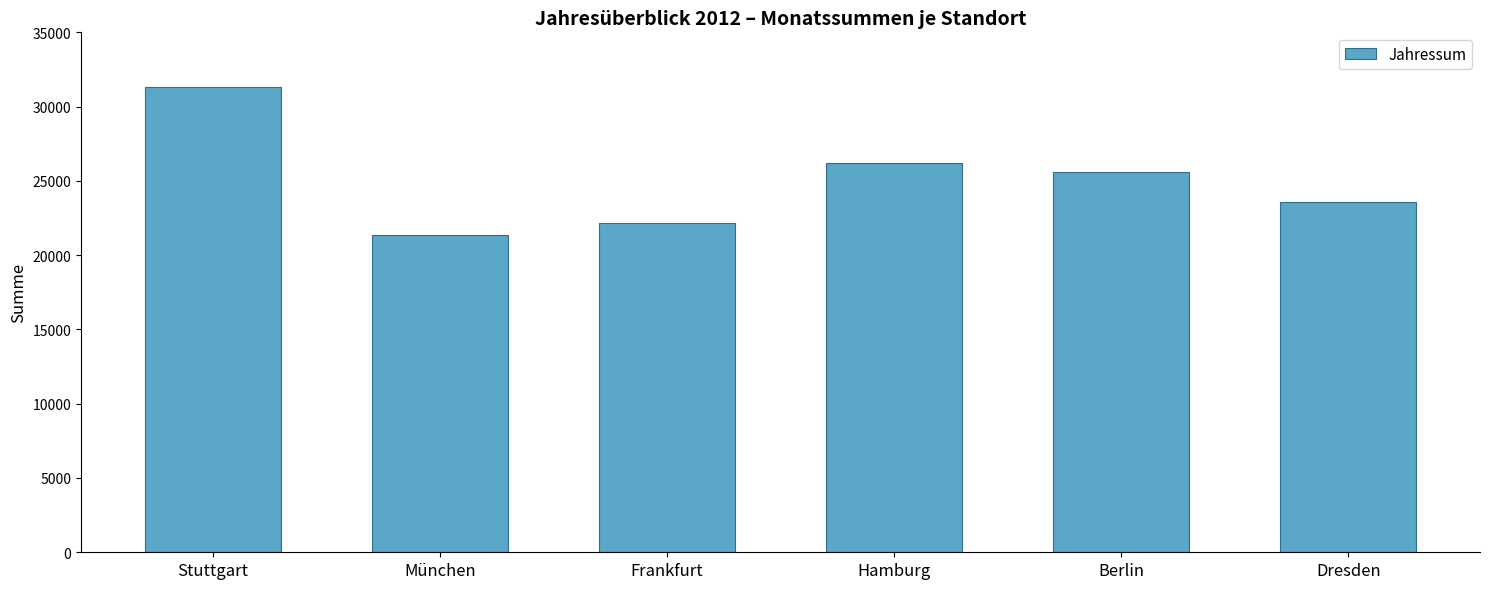

Reading left to right, extract all data points from this chart.

Stuttgart=31332	München=21346	Frankfurt=22192	Hamburg=26202	Berlin=25626	Dresden=23572